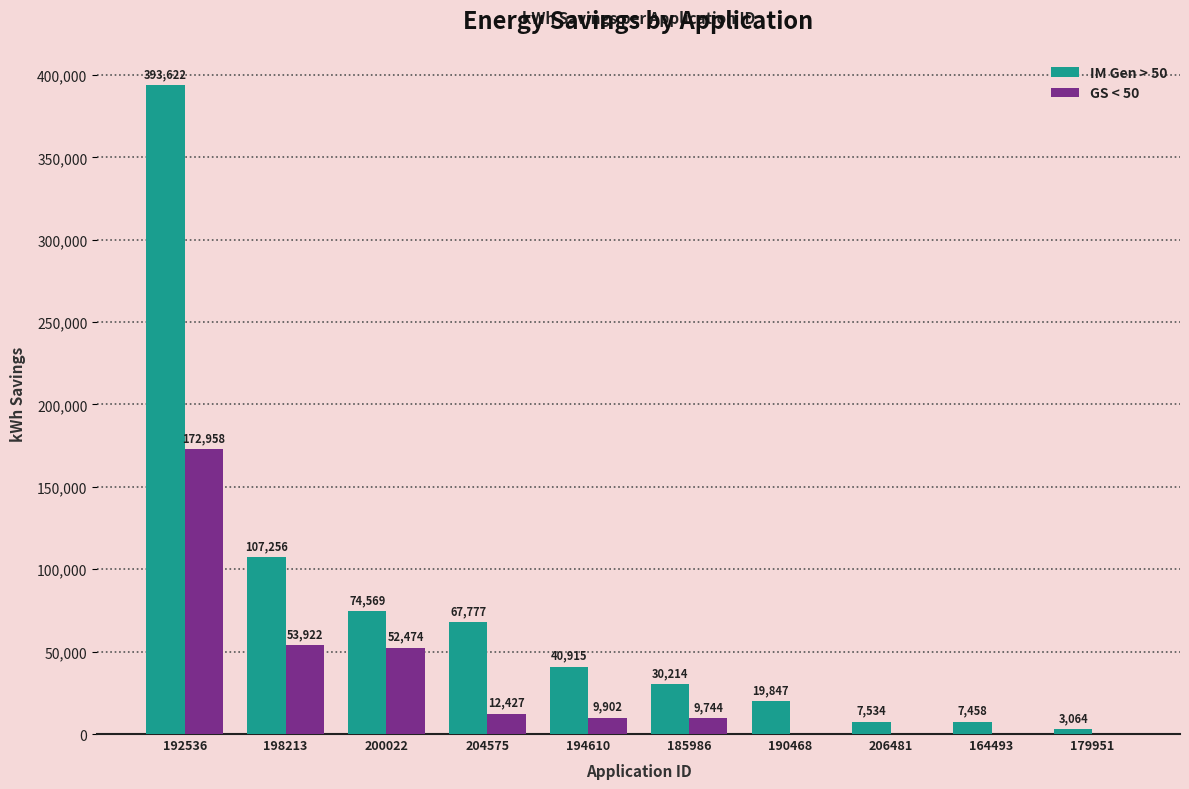

At which label is IM Gen > 50 closest to 198343?

198213